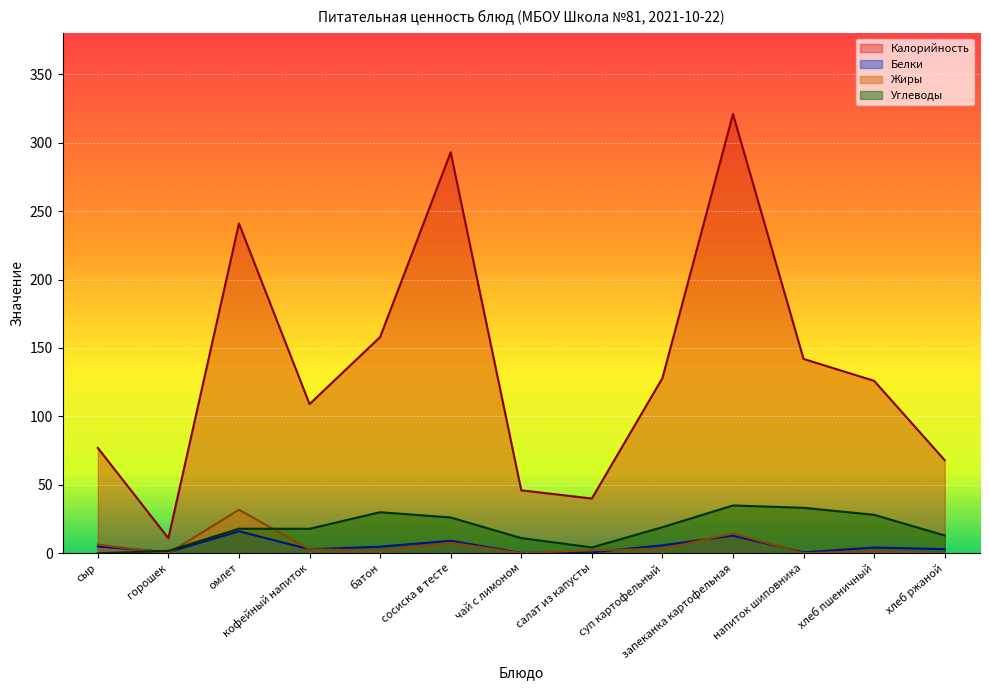

The value of Углеводы at сосиска в тесте is 43.6. True or false?

False